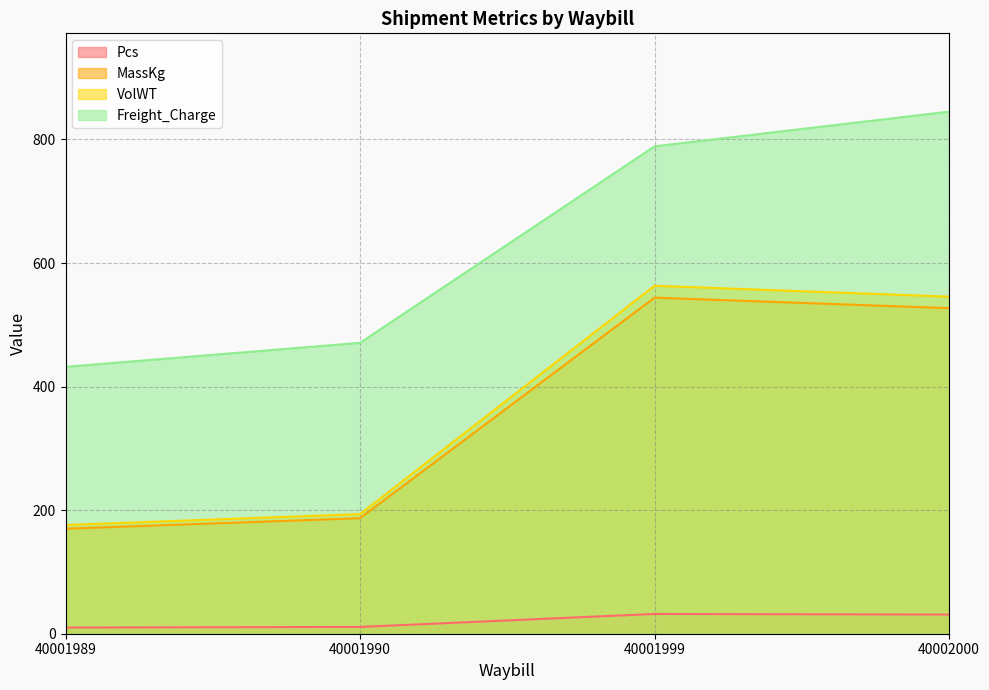

Is the value of Pcs at 40002000 greater than the value of Freight_Charge at 40001989?

No